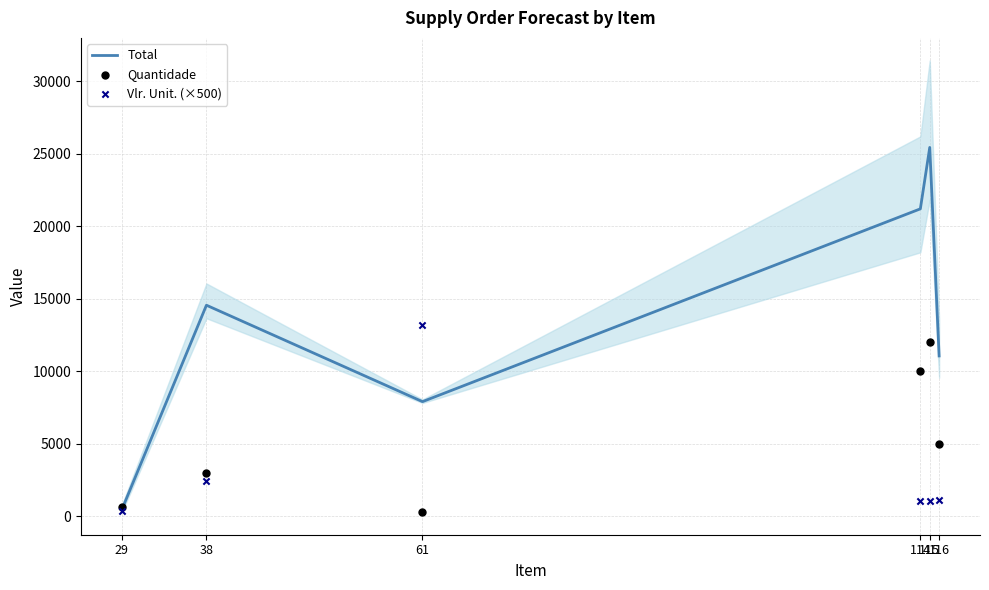

At which category is the sum across all series the highest?

115